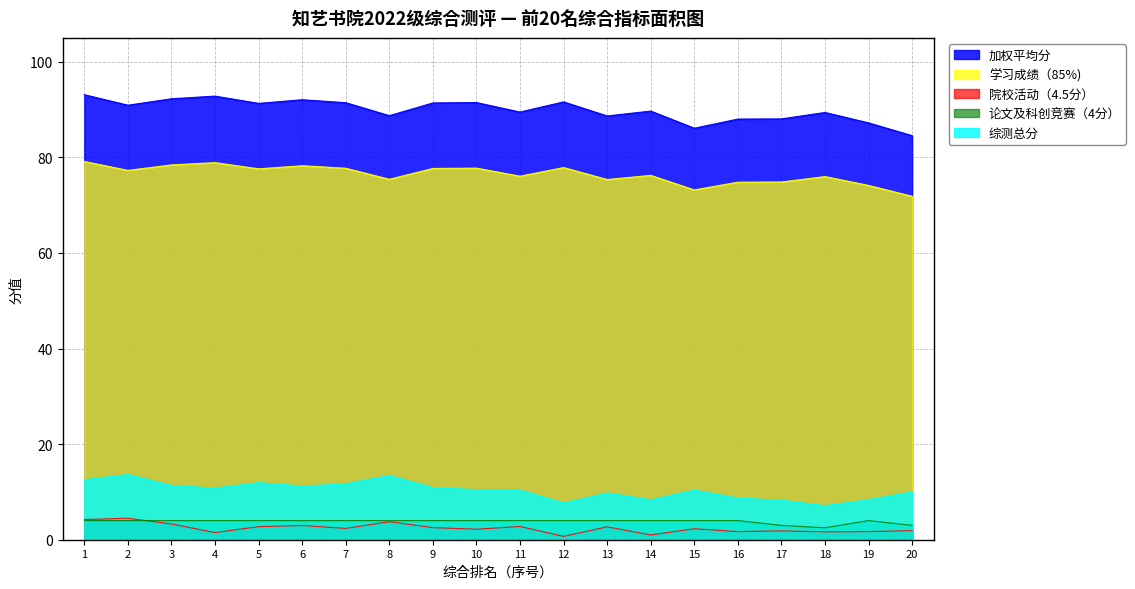

Where is the first local maximum for 论文及科创竞赛（4分）?

19